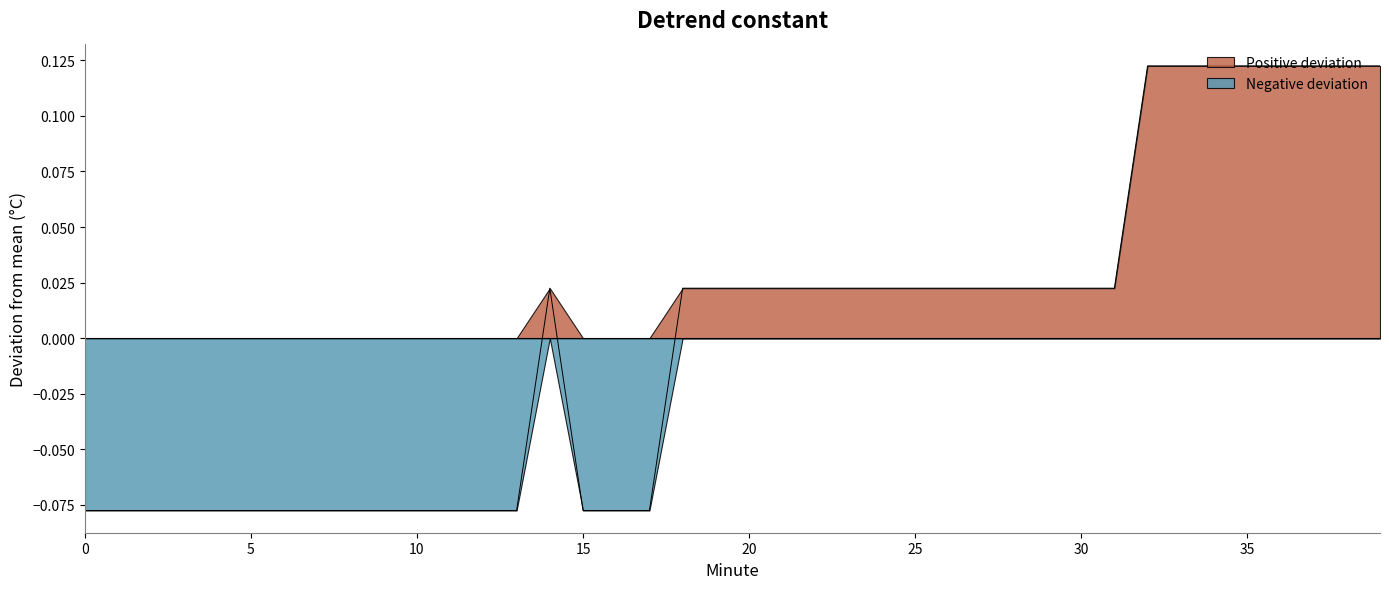

List the labels in order of value, largest first.

32, 33, 34, 35, 36, 37, 38, 39, 14, 18, 19, 20, 21, 22, 23, 24, 25, 26, 27, 28, 29, 30, 31, 0, 1, 2, 3, 4, 5, 6, 7, 8, 9, 10, 11, 12, 13, 15, 16, 17